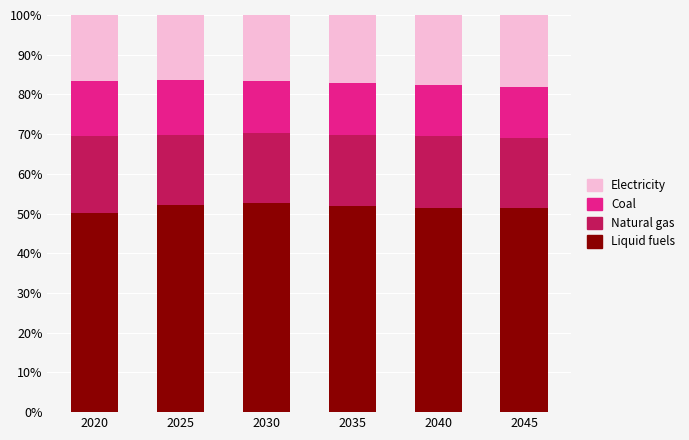

What is the minimum value for Liquid fuels?

50.2